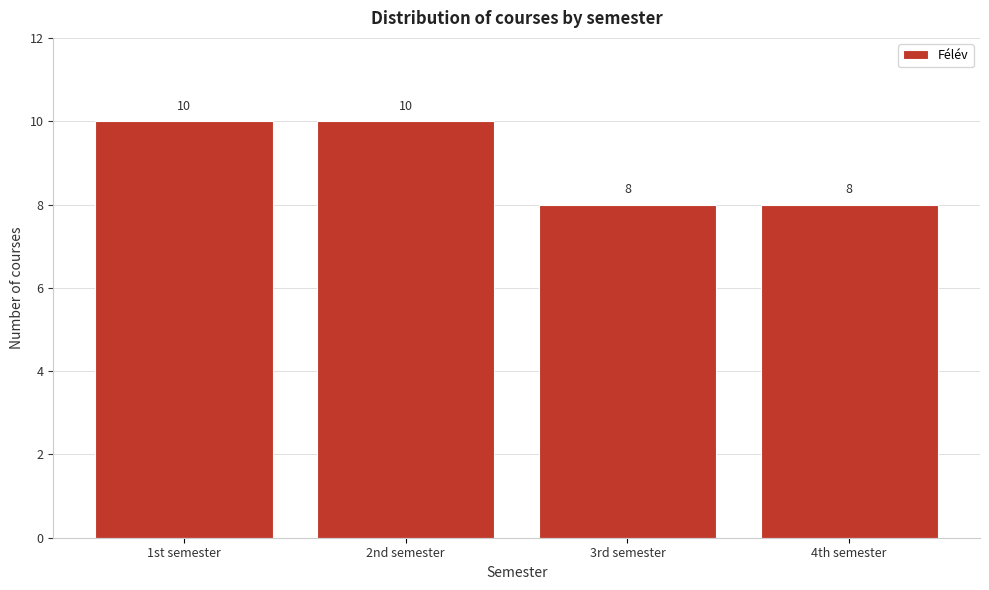

Reading right to left, extract all data points from this chart.

8	8	10	10